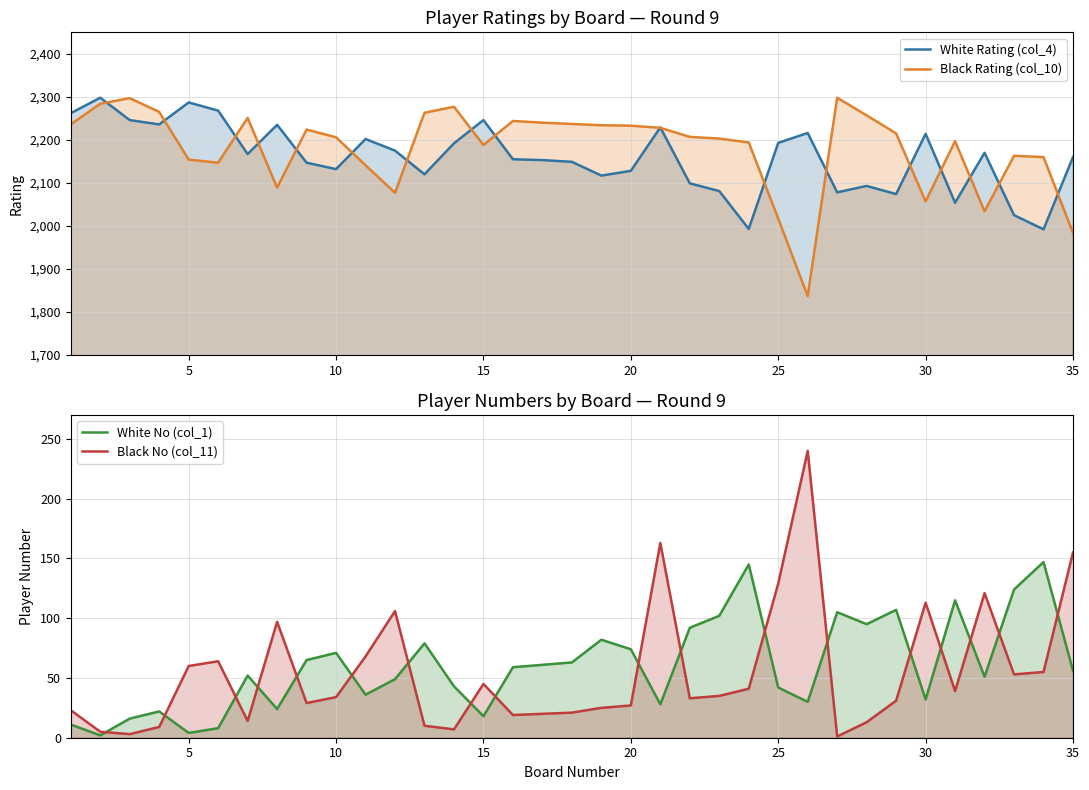

True or false: Black No (col_11) and White Rating (col_4) cross at least once.

False